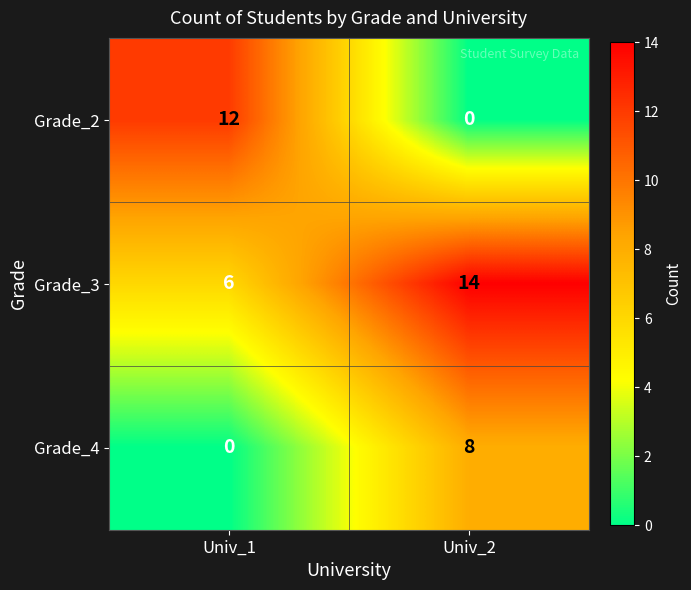

What is the difference between the Grade_3 values at Univ_2 and Univ_1?

8